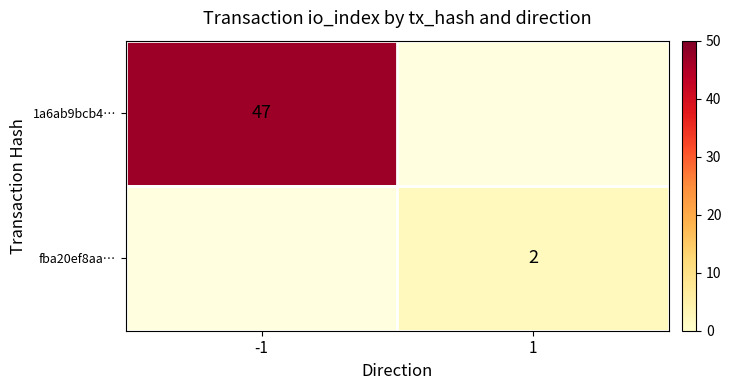

How many distinct data groups are displayed?

2